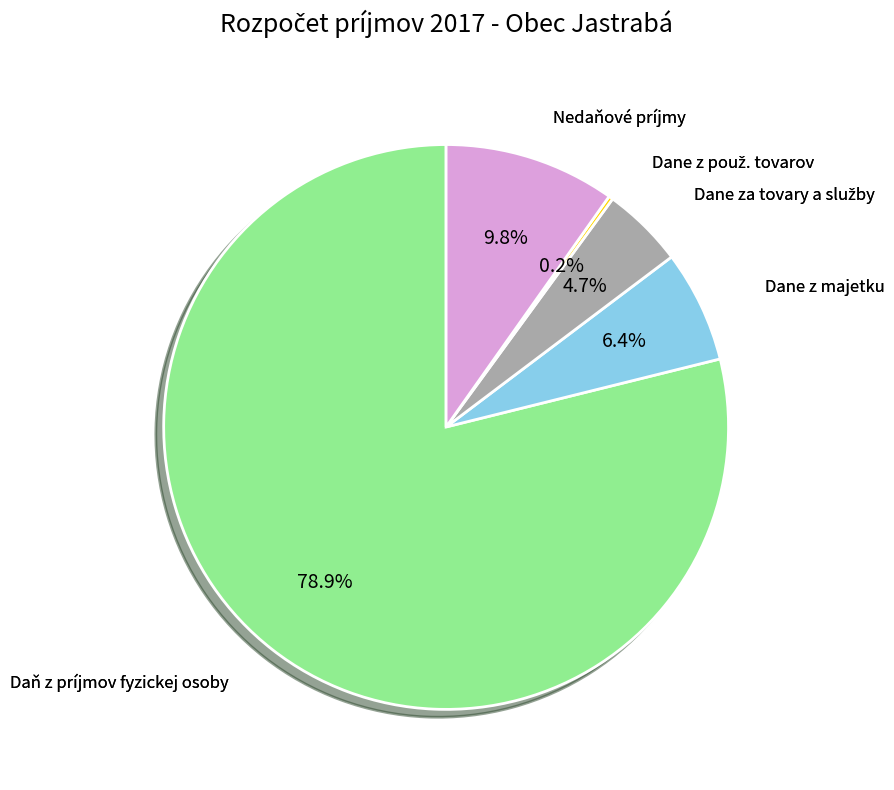

Does any single category account for the majority?

Yes